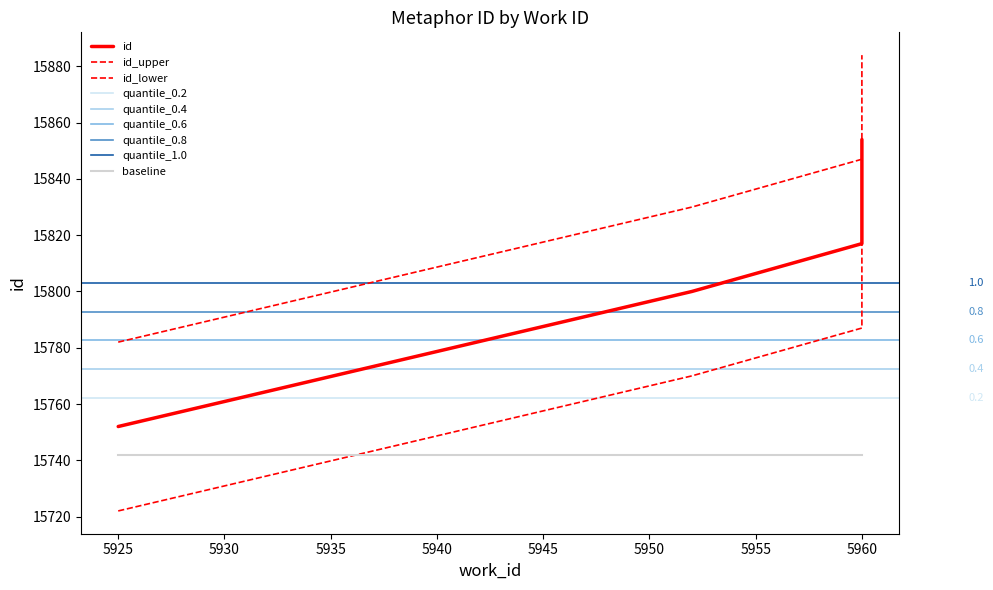

How many data points are above 15846?

2